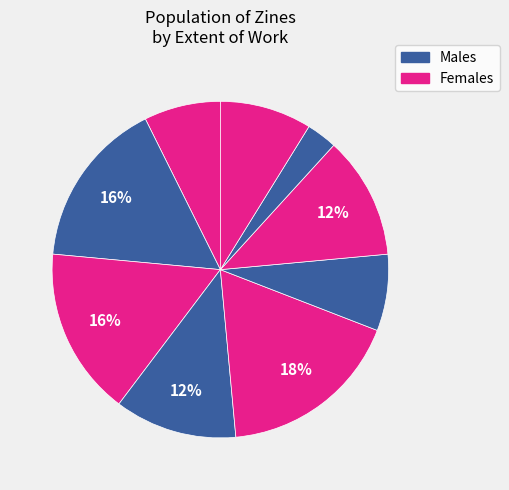

To the nearest percent, what is the difference between the largest and smallest slice percentages?

15%